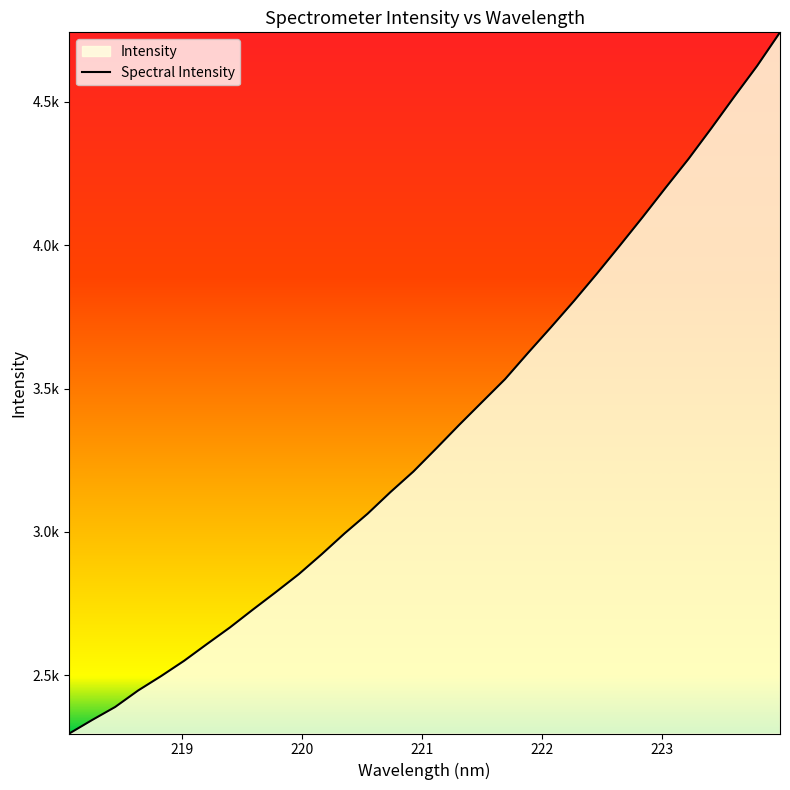

Does the chart have visible grid lines?

No